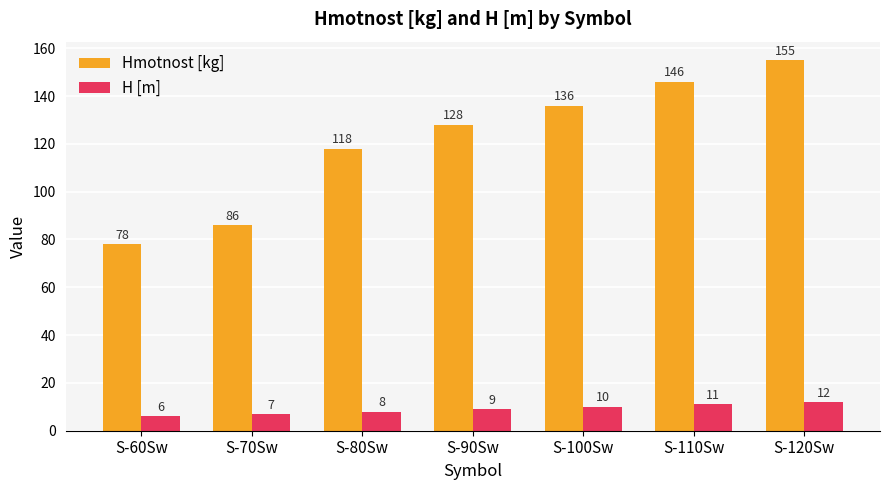

The Hmotnost [kg] series shows 136 at S-100Sw. True or false?

True